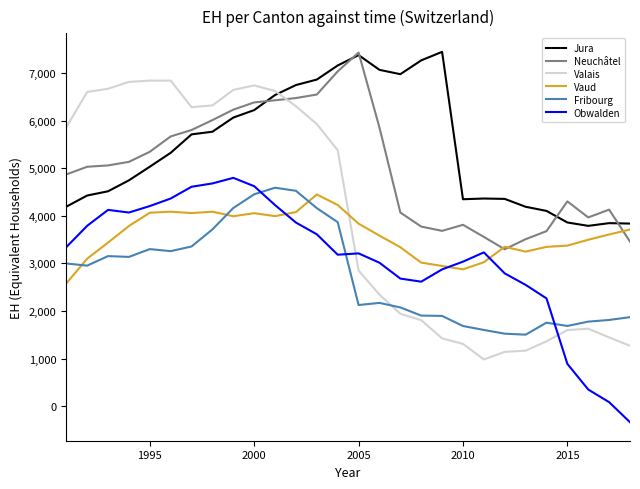

What is the smallest value displayed?

-334